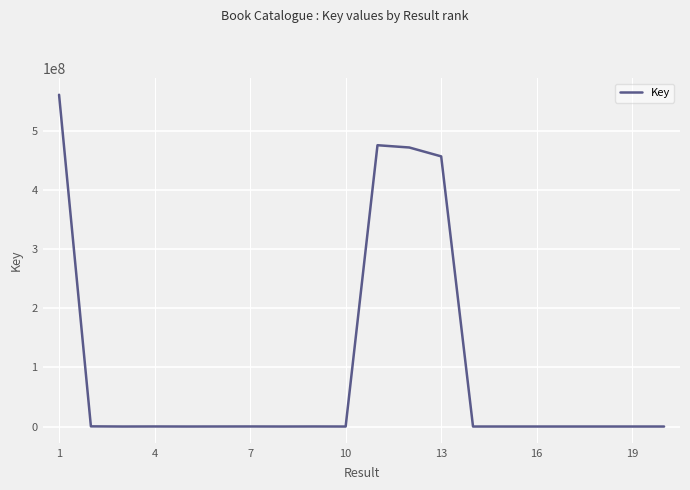

What is the difference between the maximum and minimum values?

560778483